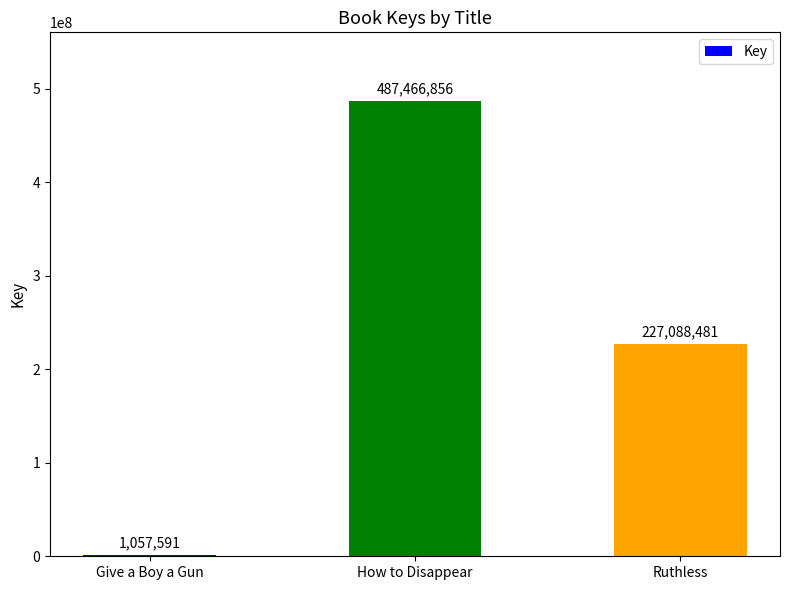

Between How to Disappear and Ruthless, which is larger?

How to Disappear